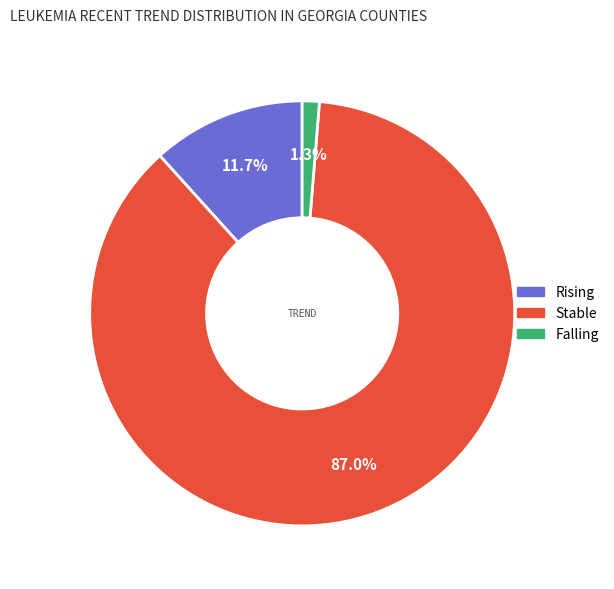

What is the largest slice in the pie chart?

Stable